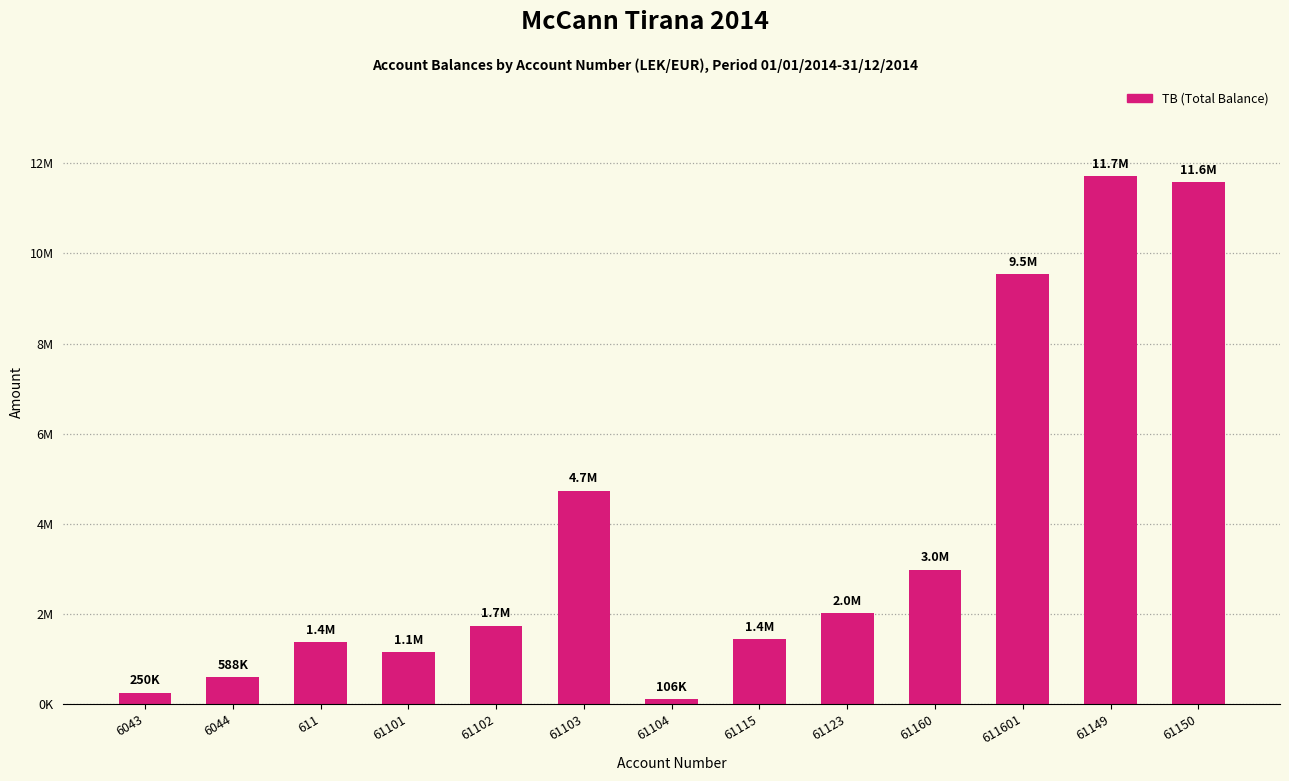

What is the difference between the maximum and second lowest values?

11467649.6